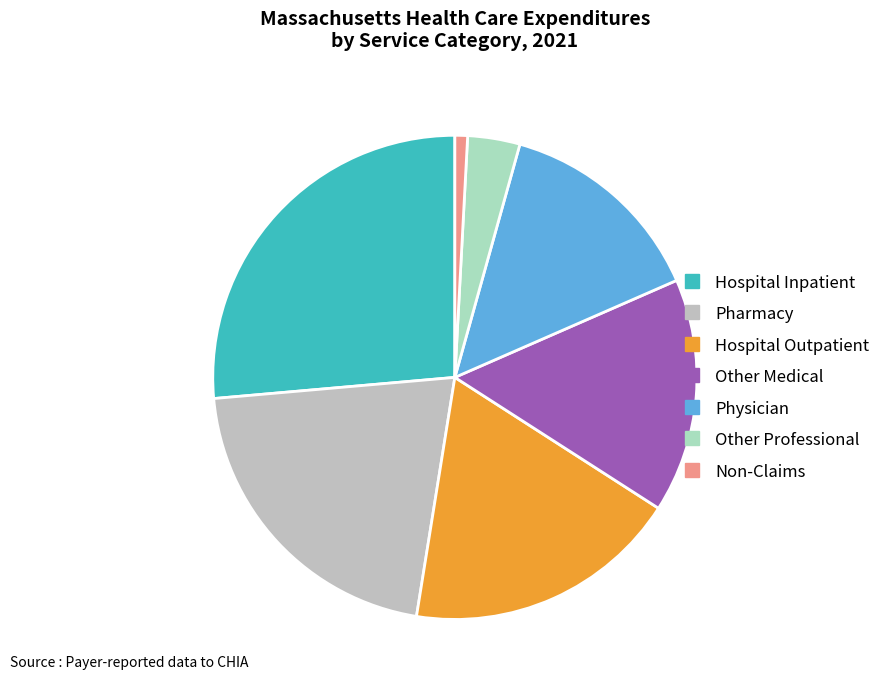

What is the change in value from Hospital Inpatient to Hospital Outpatient?

-1632607182.1